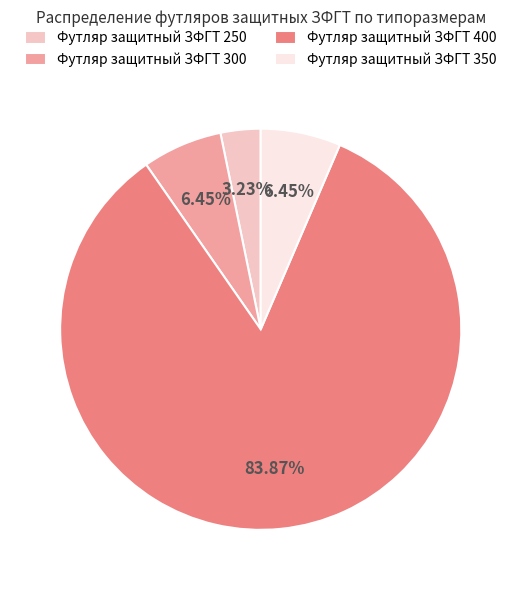

Which slice is the largest?

Футляр защитный ЗФГТ 400